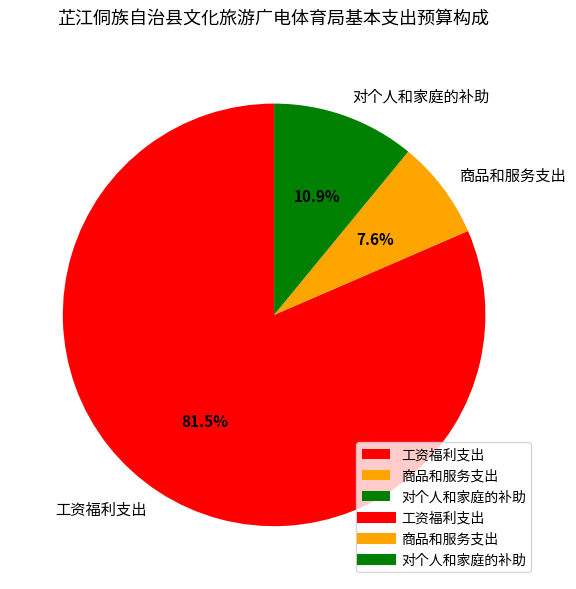

To the nearest percent, what is the difference between the 商品和服务支出 and 工资福利支出 slice percentages?

74%